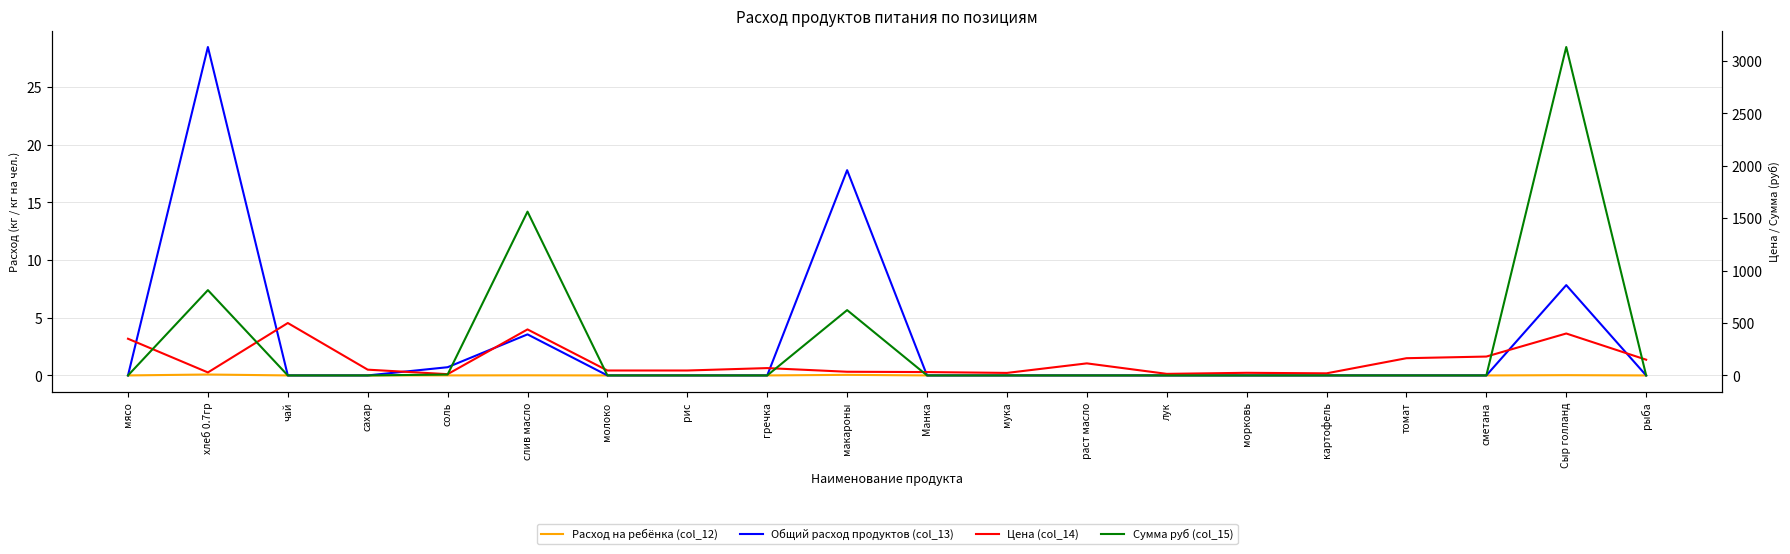

Between лук and макароны, which is larger?

макароны